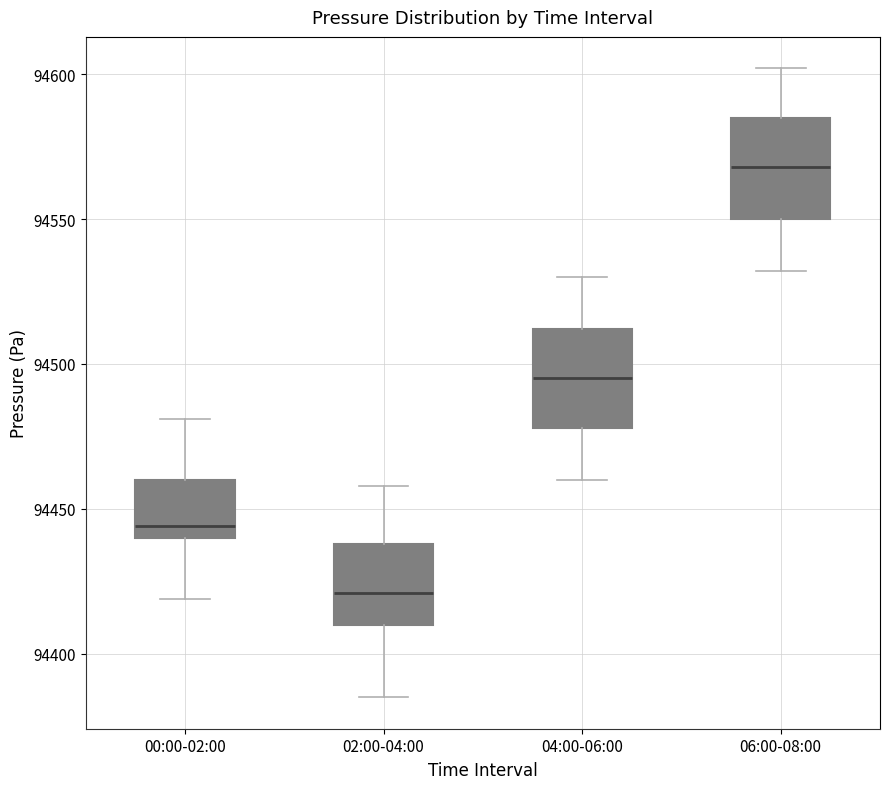

Where does the upper whisker of the box for 04:00-06:00 end on the y-axis? The values are not printed on the chart, so give them approximately, as read against the axis.

94530